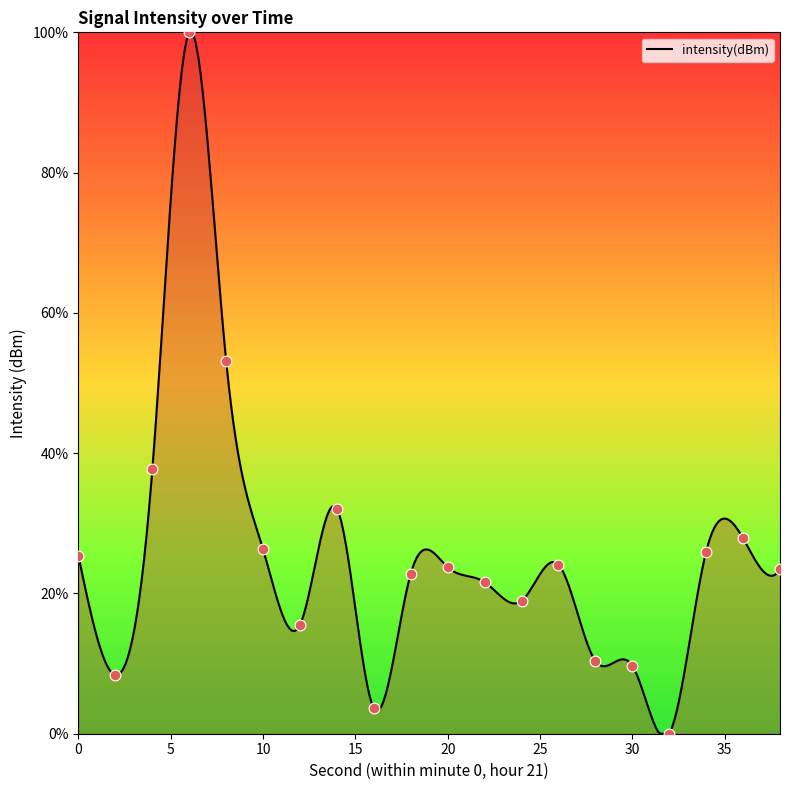

What is the ratio of the value at 38 to the value at 36?

0.8